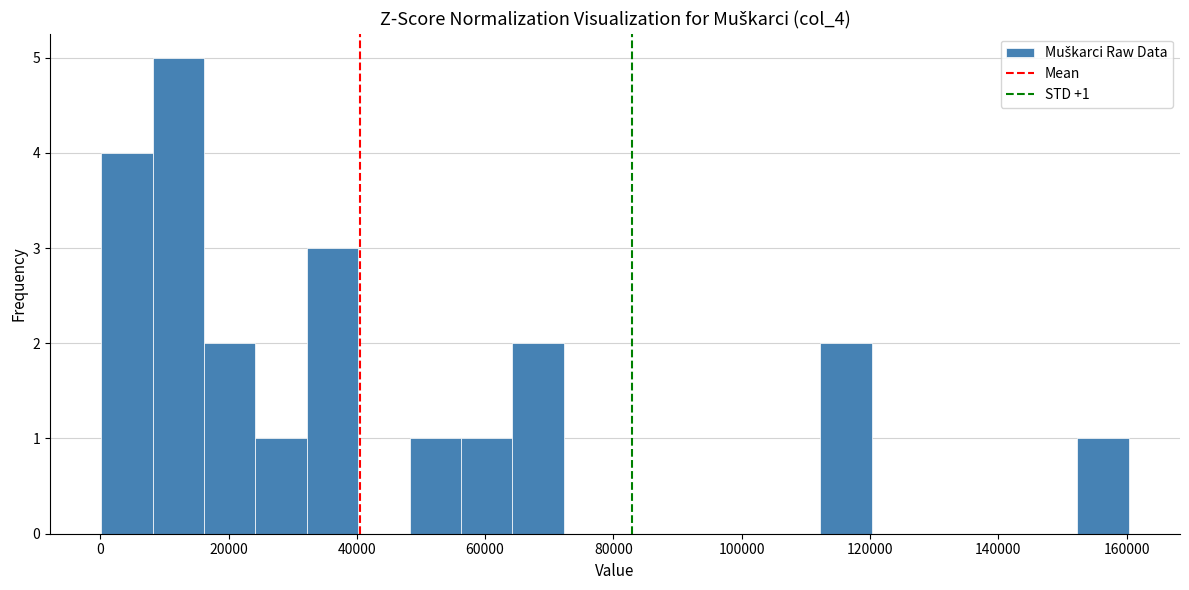

Which range on the x-axis has the tallest bar?

8000 to 16000